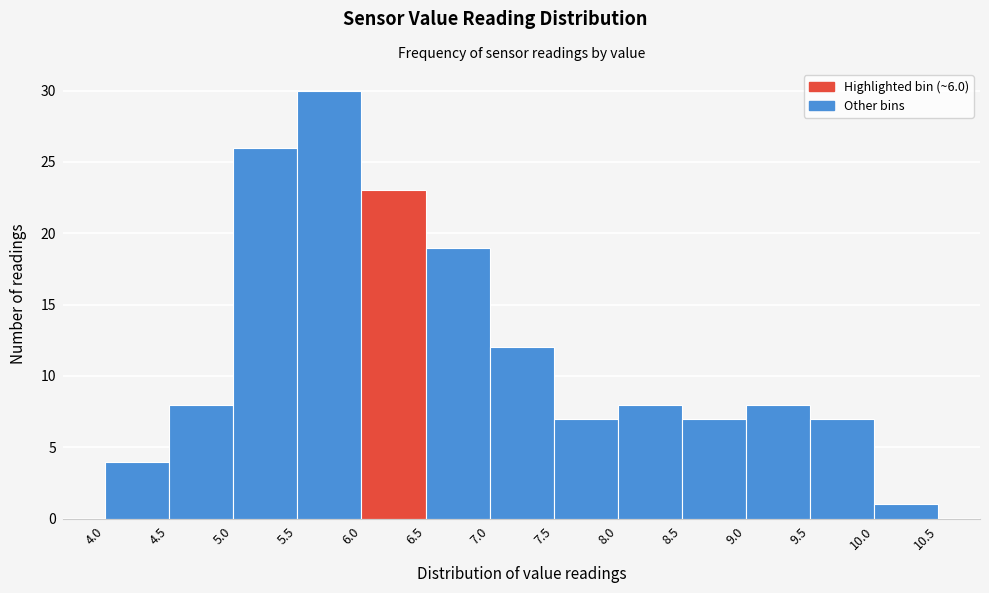

Reading left to right, list every bar in this chart as the range it spans on the x-axis followed by its height. The values are not printed on the chart, so give them approximately, as read against the axis.

4.0 to 4.5: 4
4.5 to 5.0: 8
5.0 to 5.5: 26
5.5 to 6.0: 30
6.0 to 6.5: 23
6.5 to 7.0: 19
7.0 to 7.5: 12
7.5 to 8.0: 7
8.0 to 8.5: 8
8.5 to 9.0: 7
9.0 to 9.5: 8
9.5 to 10.0: 7
10.0 to 10.5: 1